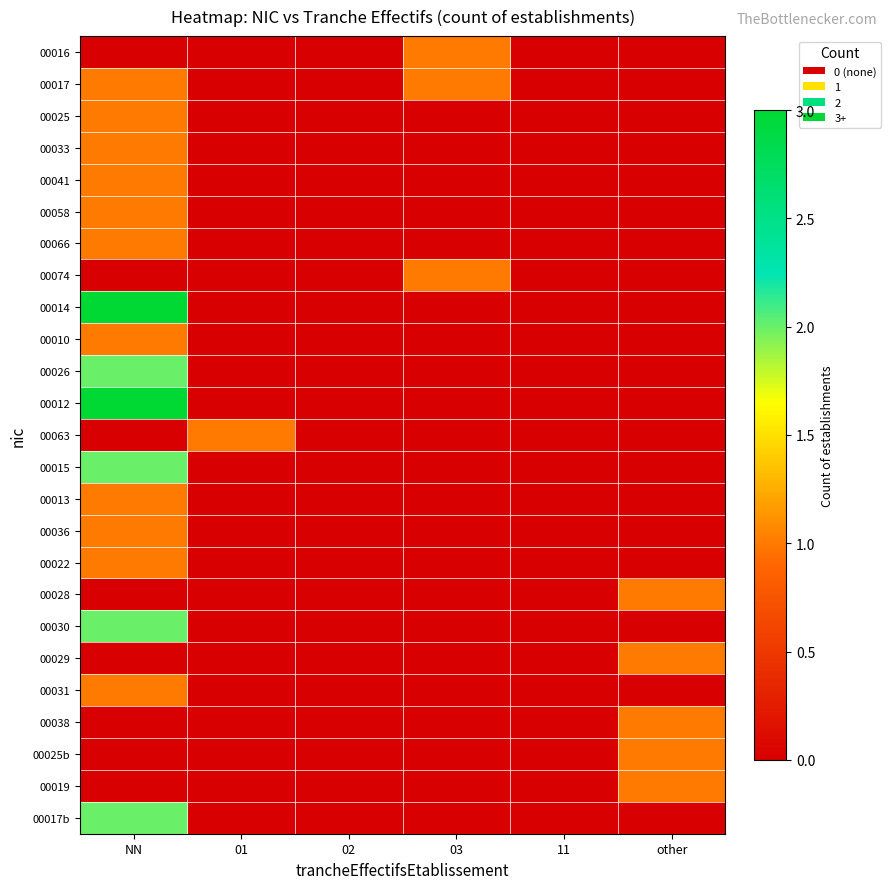

Which series has the largest total across all categories?

00014